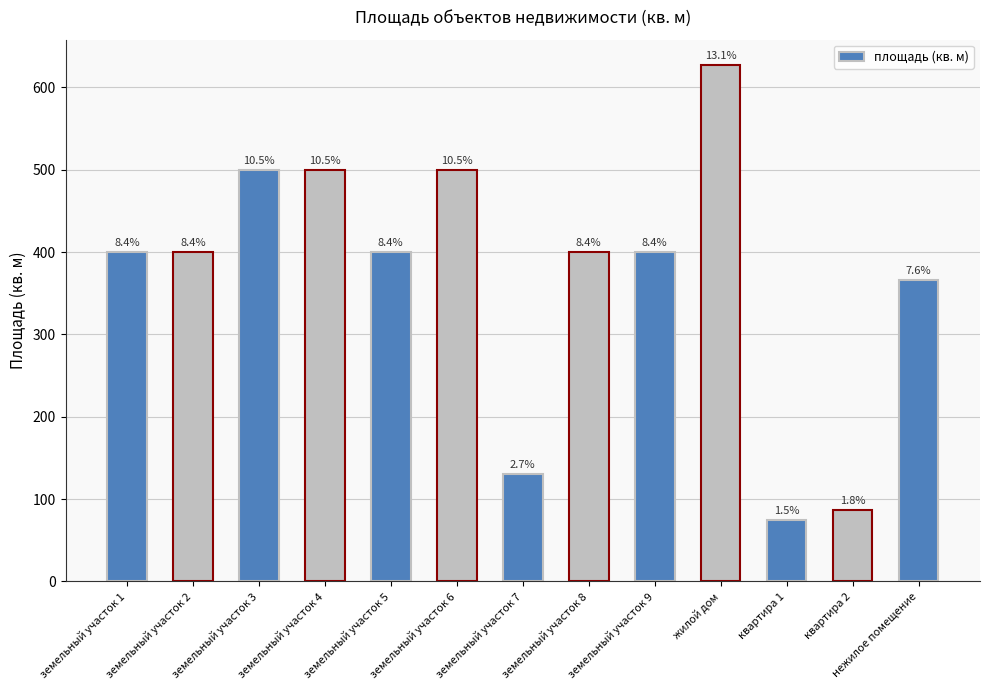

Reading left to right, list all the values displayed in this chart.

земельный участок 1=400.0	земельный участок 2=400.0	земельный участок 3=500.0	земельный участок 4=500.0	земельный участок 5=400.3	земельный участок 6=500.0	земельный участок 7=130.0	земельный участок 8=400.0	земельный участок 9=399.9	жилой дом=626.6	квартира 1=74.1	квартира 2=86.2	нежилое помещение=365.7